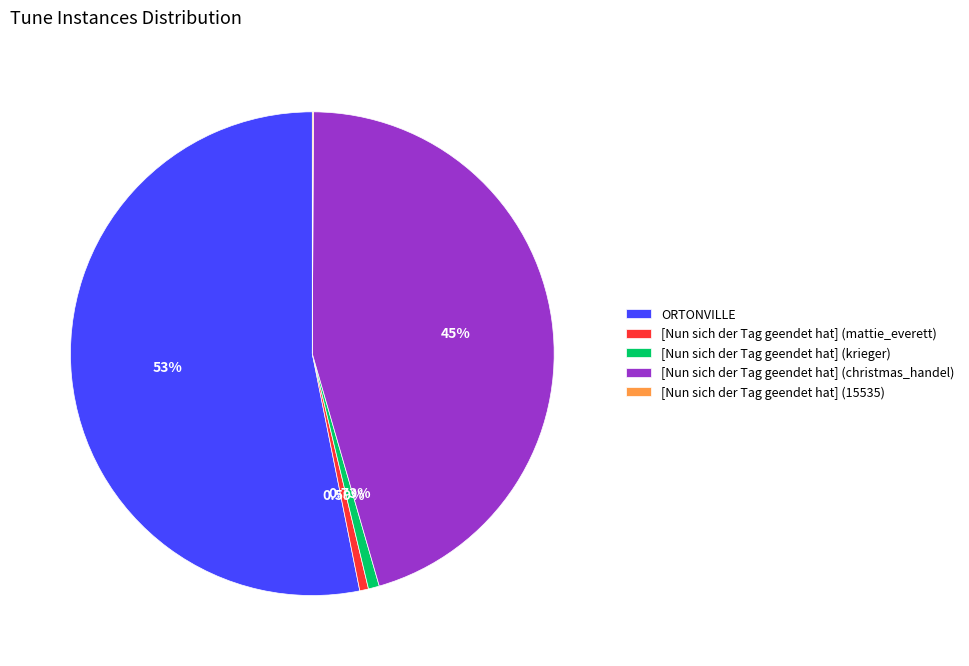

Which has a higher value, ORTONVILLE or [Nun sich der Tag geendet hat] (mattie_everett)?

ORTONVILLE